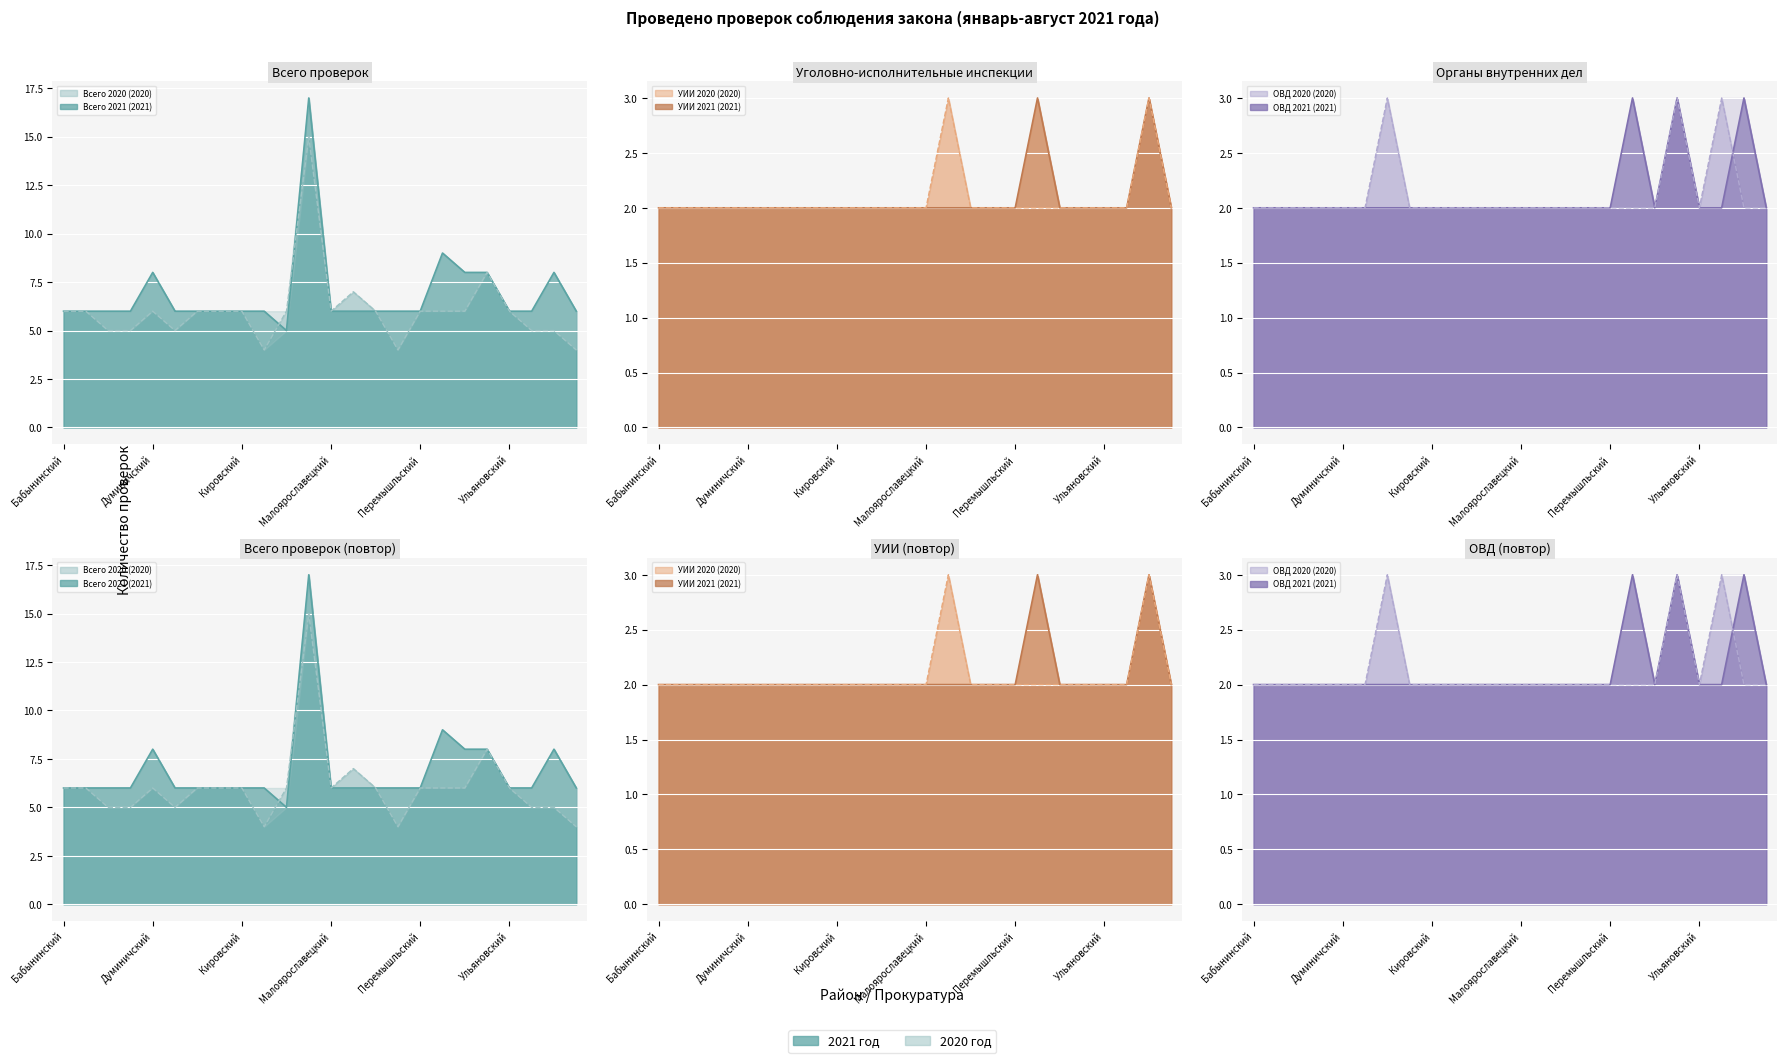

Reading left to right, transcribe all the data shown in this chart.

Всего 2021: 6	6	6	6	8	6	6	6	6	6	5	17	6	6	6	6	6	9	8	8	6	6	8	6
Всего 2020: 6	6	5	5	6	5	6	6	6	4	6	15	6	7	6	4	6	6	6	8	6	5	5	4
УИИ 2021: 2	2	2	2	2	2	2	2	2	2	2	2	2	2	2	2	2	3	2	2	2	2	3	2
УИИ 2020: 2	2	2	2	2	2	2	2	2	2	2	2	2	3	2	2	2	2	2	2	2	2	3	2
ОВД 2021: 2	2	2	2	2	2	2	2	2	2	2	2	2	2	2	2	2	3	2	3	2	2	3	2
ОВД 2020: 2	2	2	2	2	2	3	2	2	2	2	2	2	2	2	2	2	2	2	3	2	3	2	2